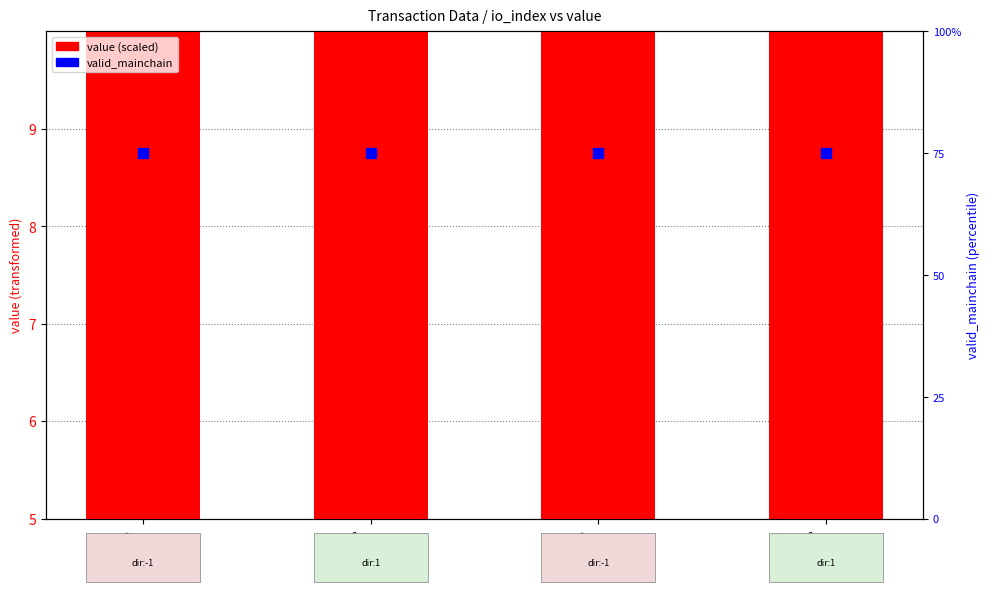

Which series has the largest Y range (max minus min)?

value (scaled)